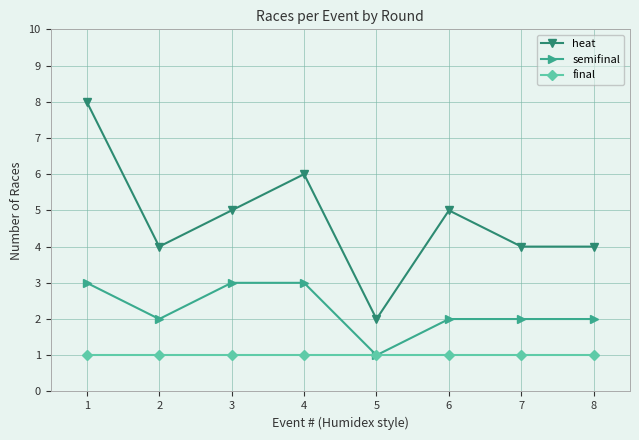

Is the value of semifinal at 4 greater than the value of heat at 4?

No